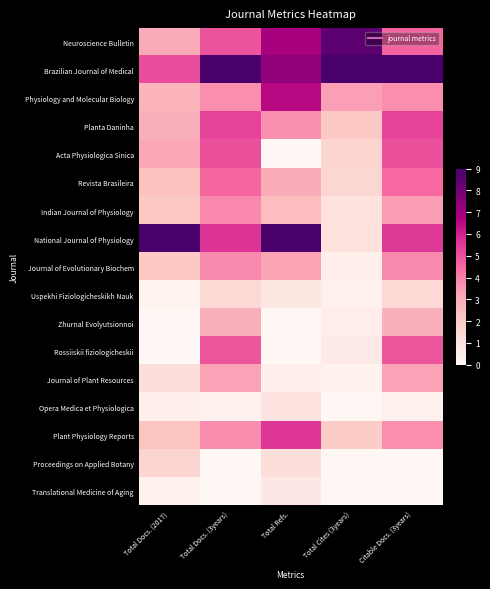

Which has a higher value, Total Docs. (2017) or Total Docs. (3years)?

Total Docs. (3years)